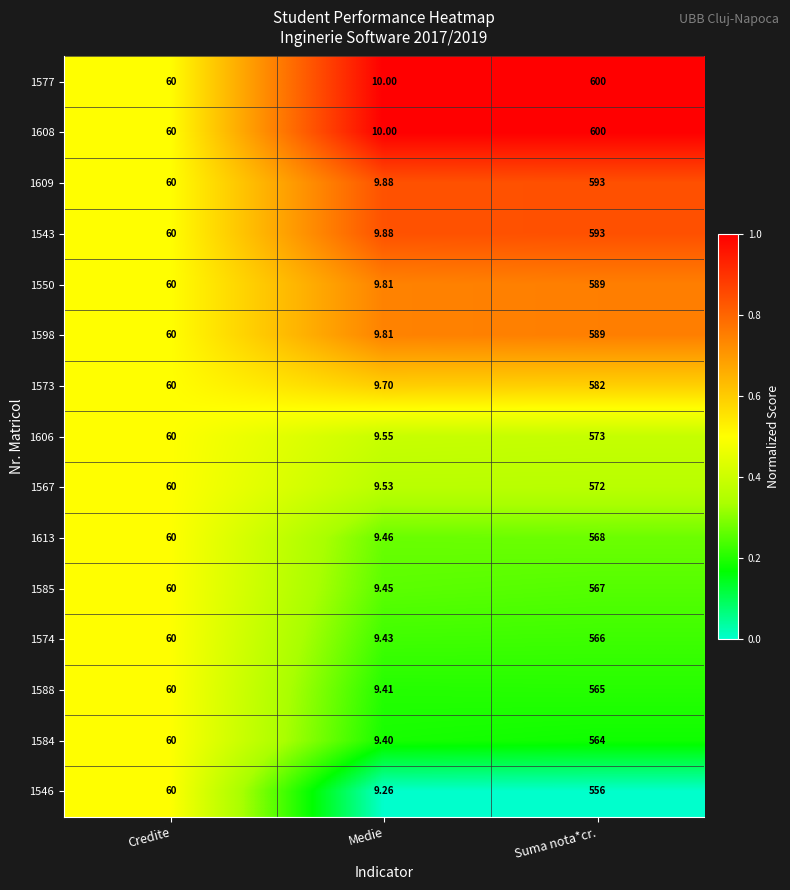

How many distinct data groups are displayed?

15